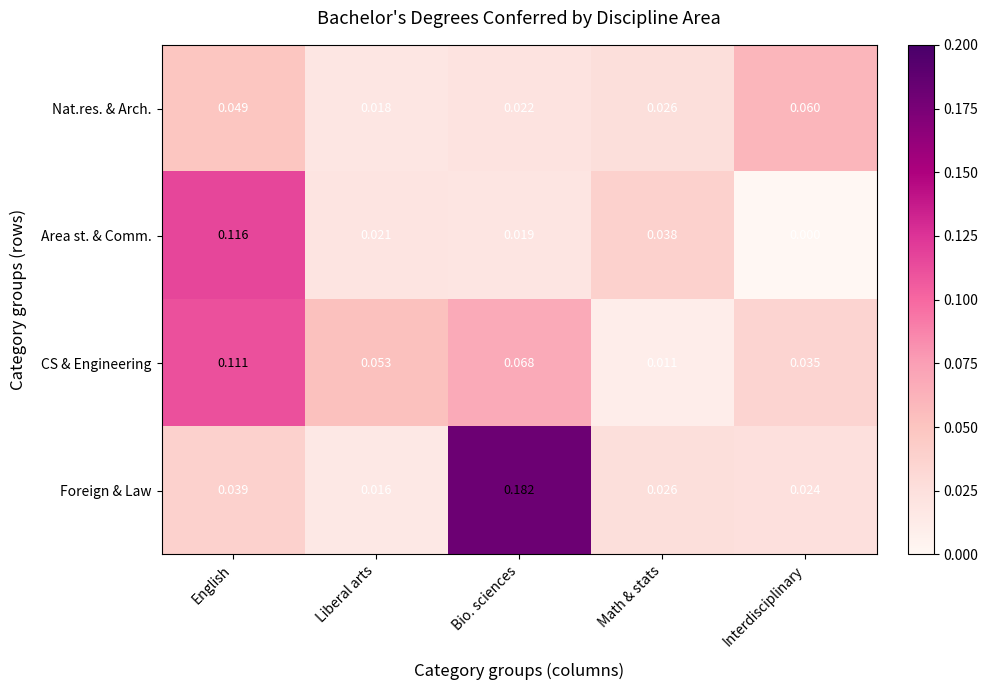

Is the value of Foreign & Law at Interdisciplinary greater than the value of CS & Engineering at Interdisciplinary?

No